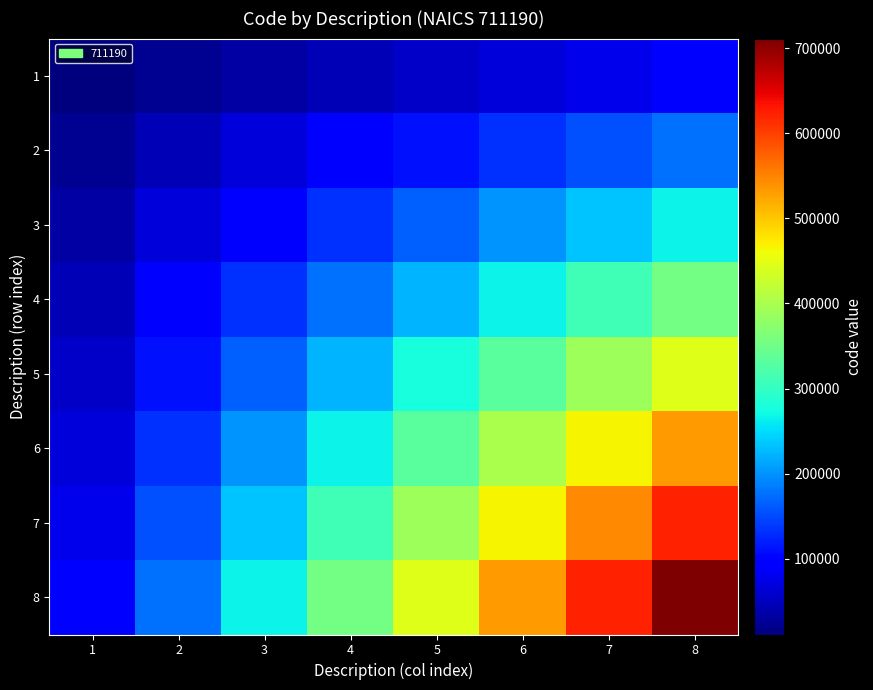

Rank the series at 5 from highest to lowest value.

8, 7, 6, 5, 4, 3, 2, 1